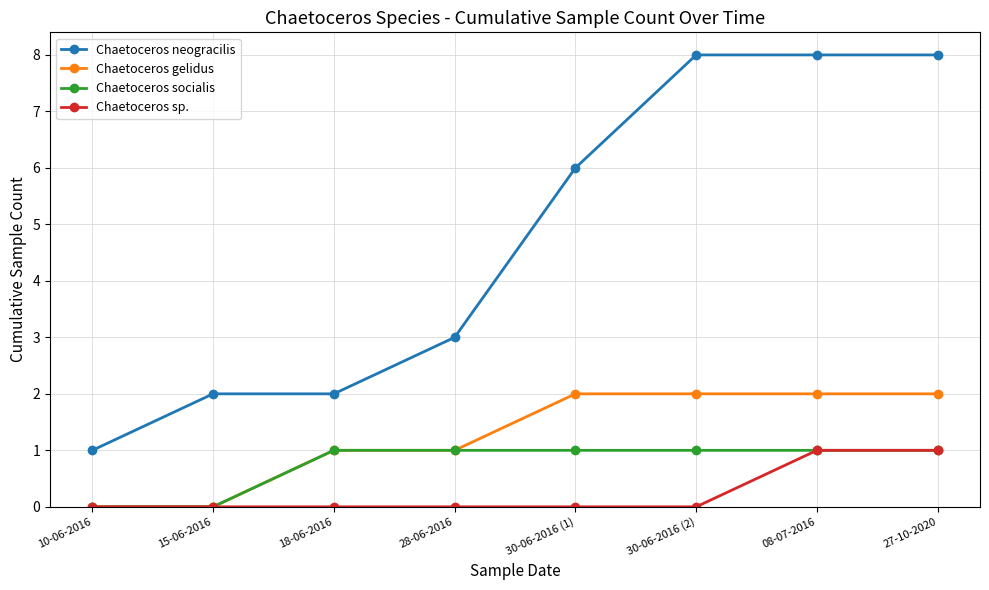

What is the total value across all series at 28-06-2016?

5